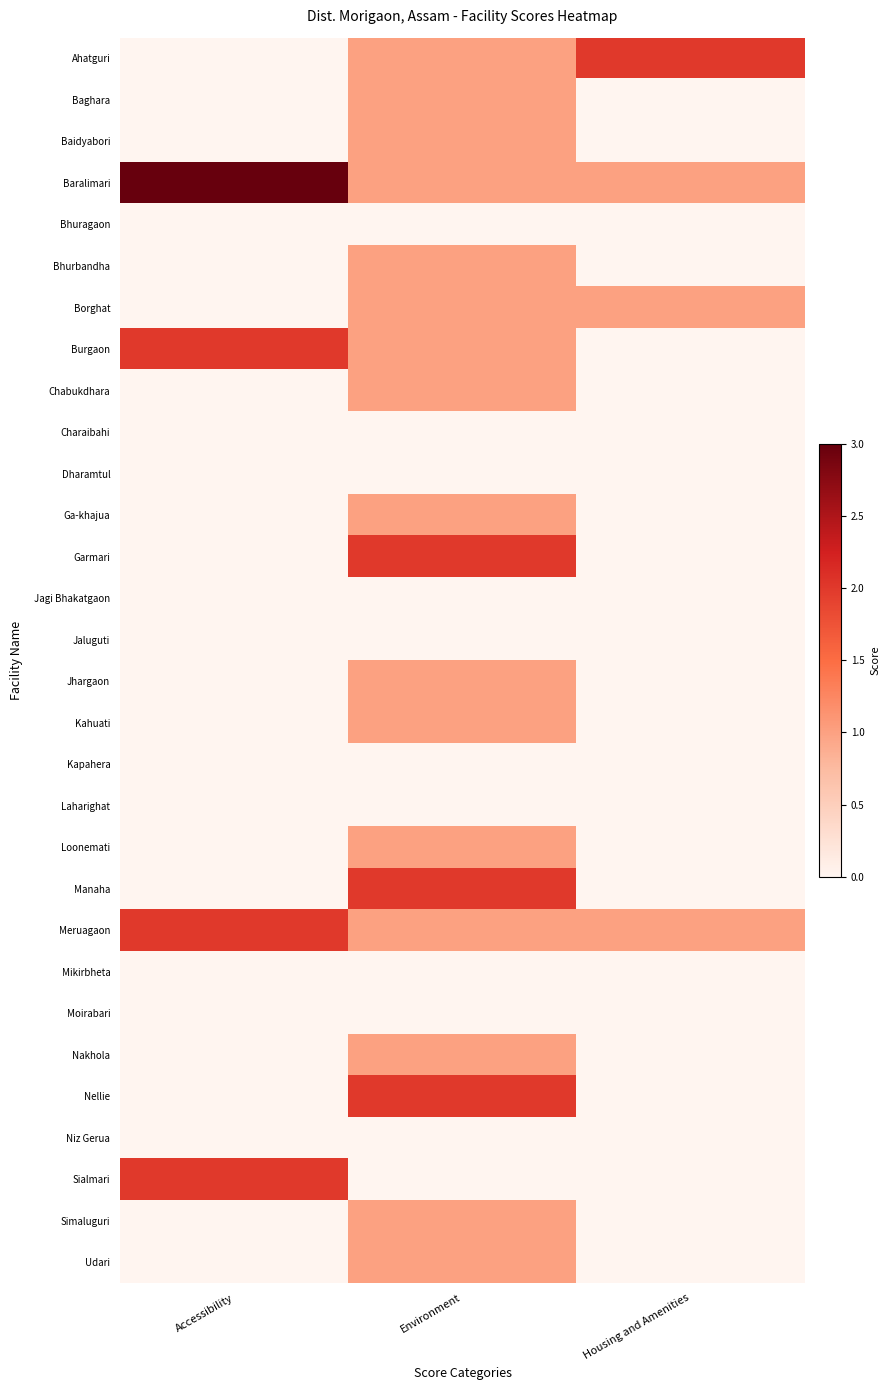

Which label corresponds to the largest value in the chart?

Accessibility